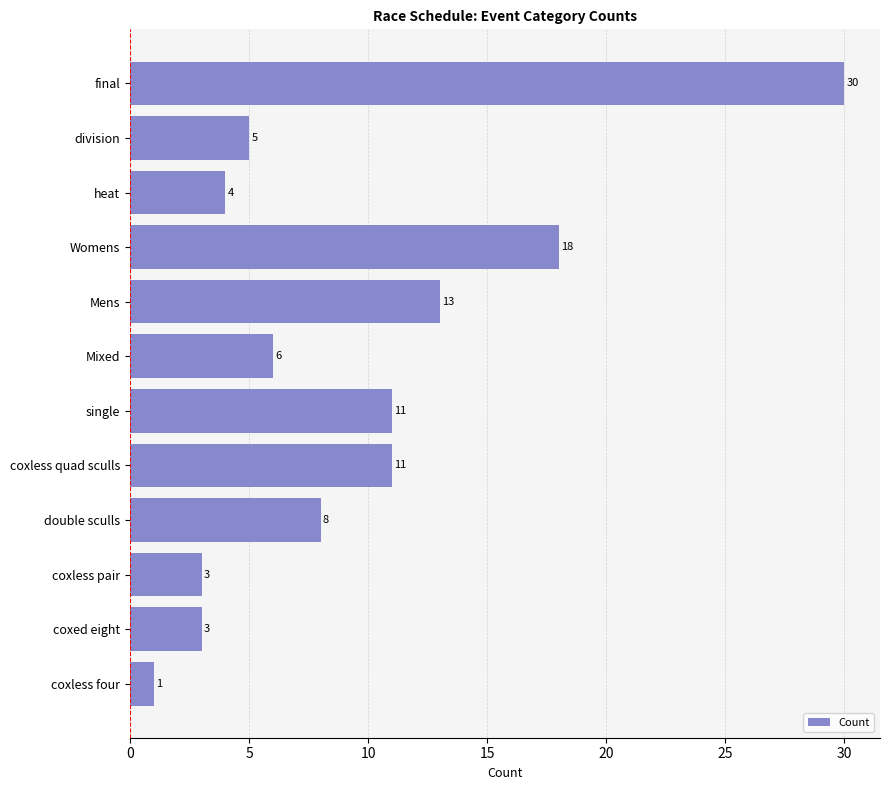

What is the difference between the second highest and second lowest values?

15